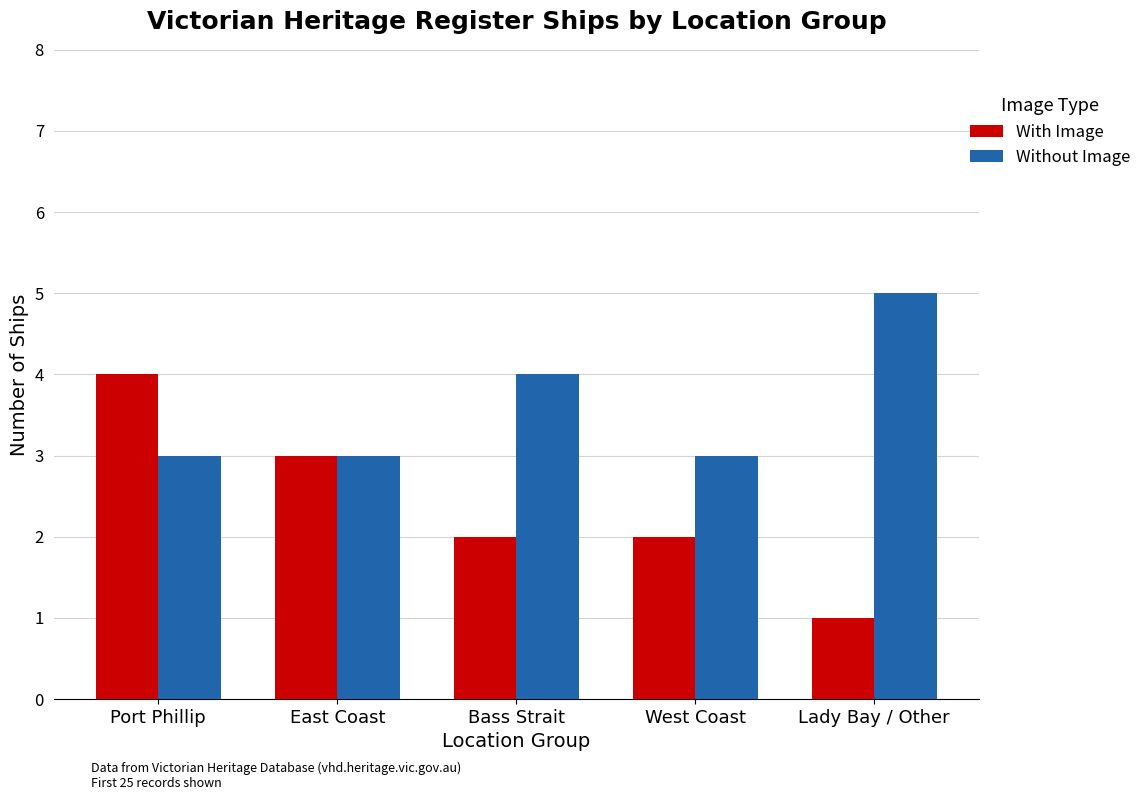

What is the label of the 2nd bar from the left?

East Coast